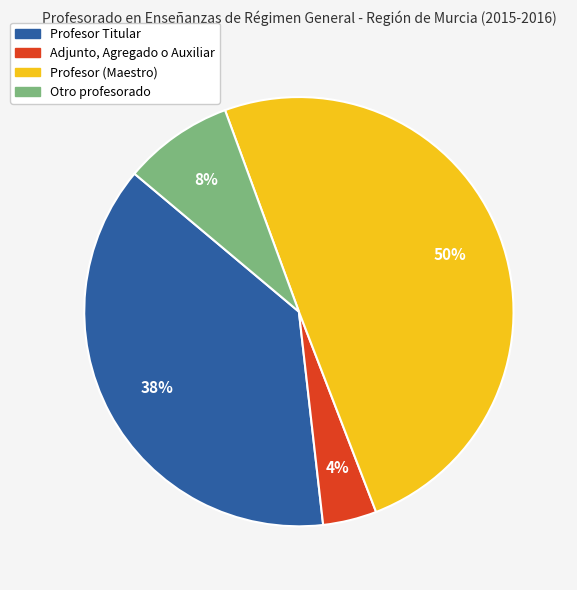

How many segments does this pie chart have?

4